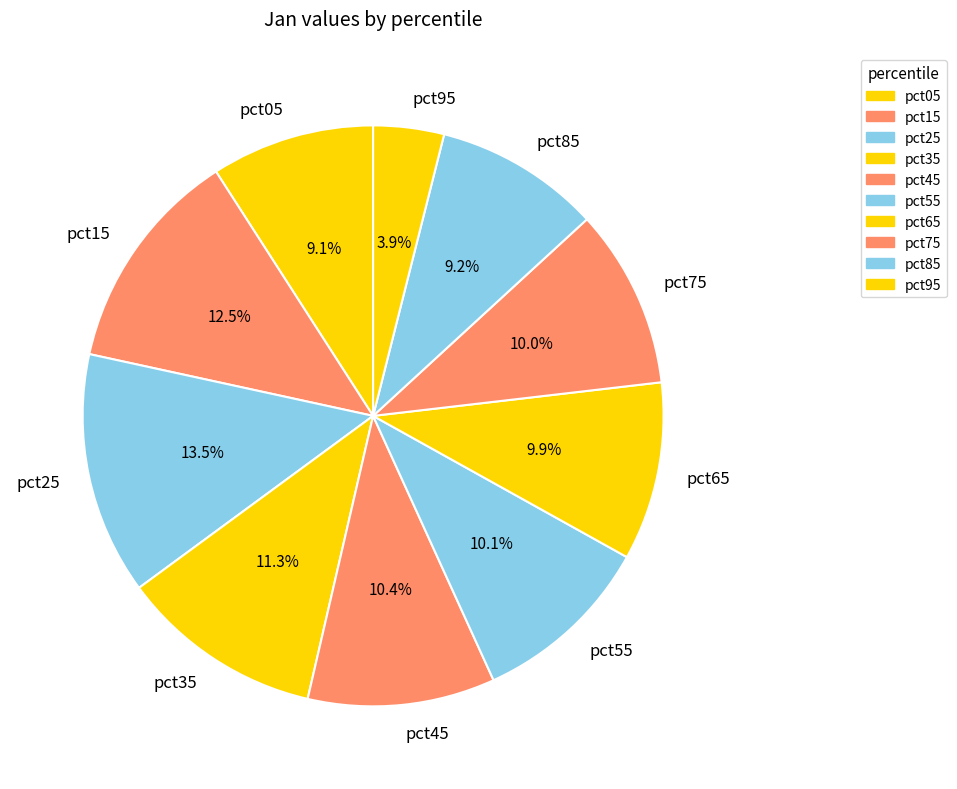

Is pct75 the majority of the pie?

No